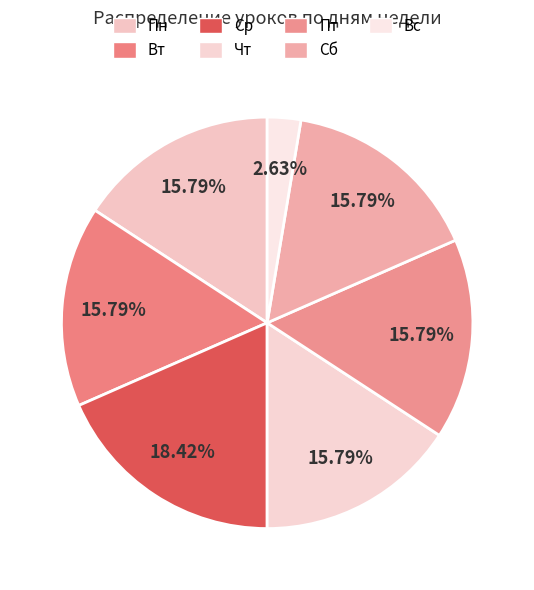

Rank the categories by value from highest to lowest.

Ср, Пн, Вт, Чт, Пт, Сб, Вс